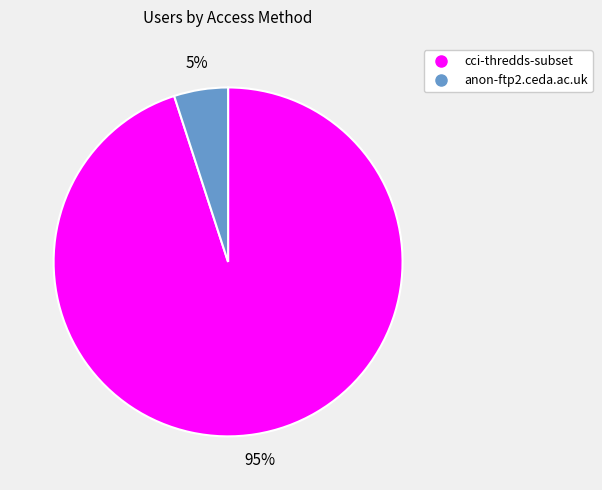

Which slice is the largest?

cci-thredds-subset